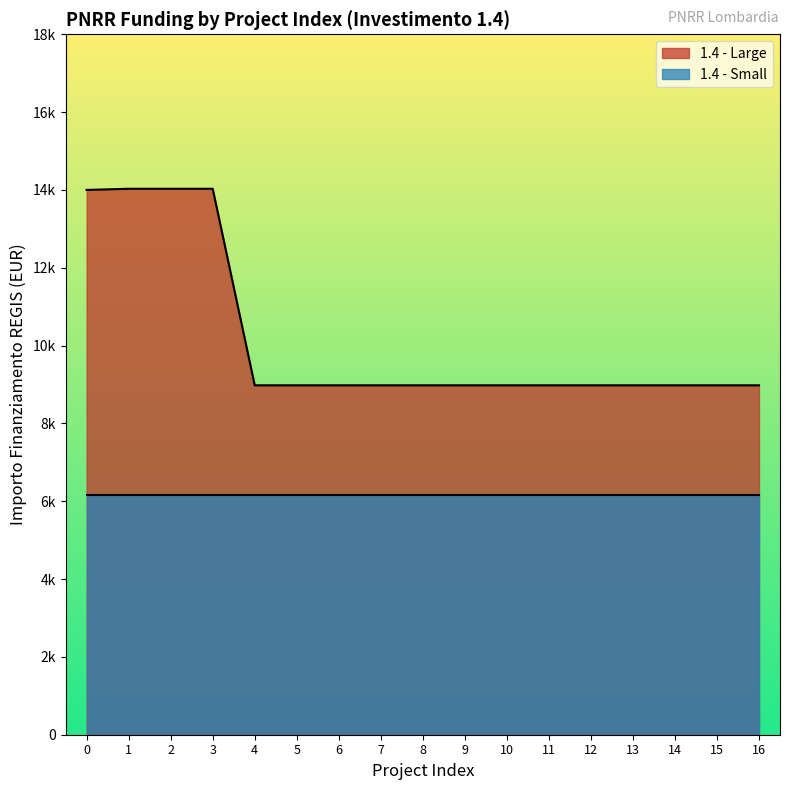

What are all the series names shown in the legend?

1.4 - Large, 1.4 - Small